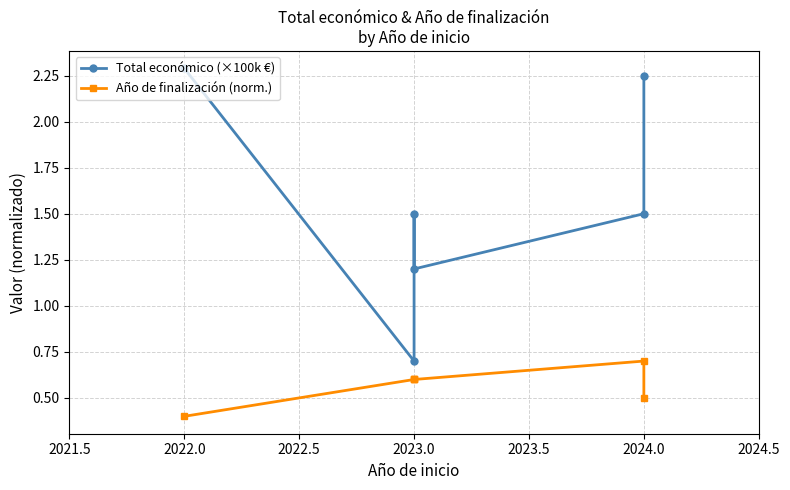

The Total económico (×100k €) series shows 2.4 at 2023.0. True or false?

False